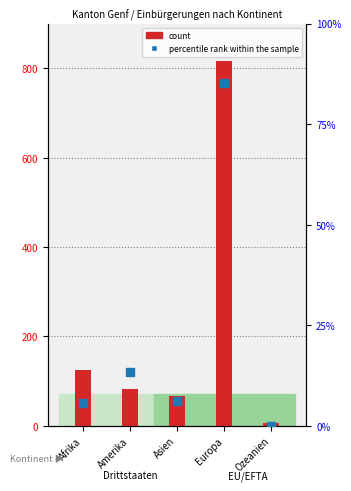

Which series contains the lowest Y value?

percentile rank within the sample